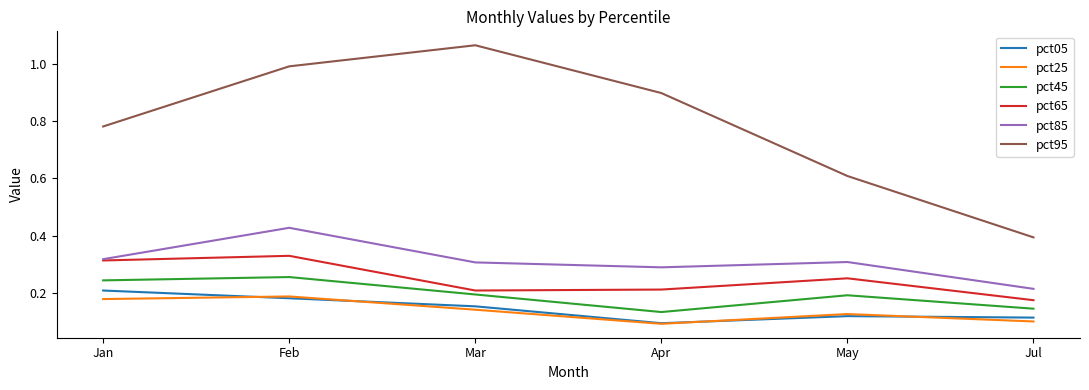

The value of pct25 at Jan is 0.0. True or false?

False